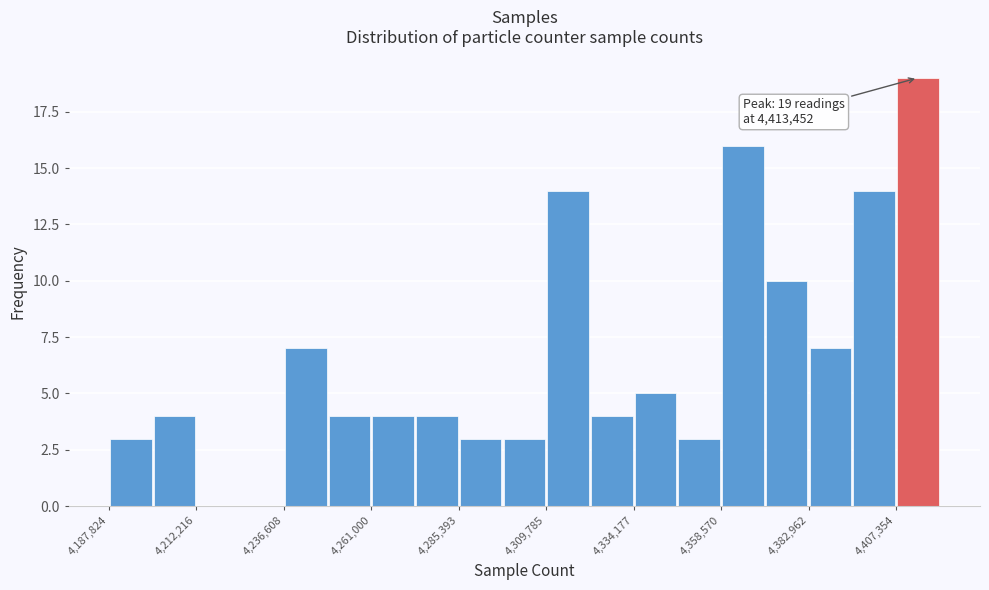

Read against the x-axis, roughly where is the centre of the tallest bar?

4415000